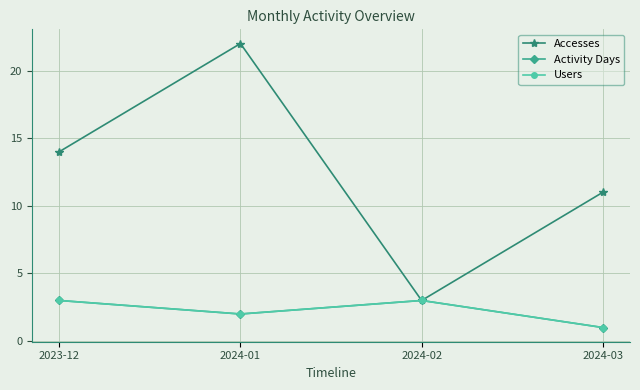

Is this an area chart (filled region under the line)?

No